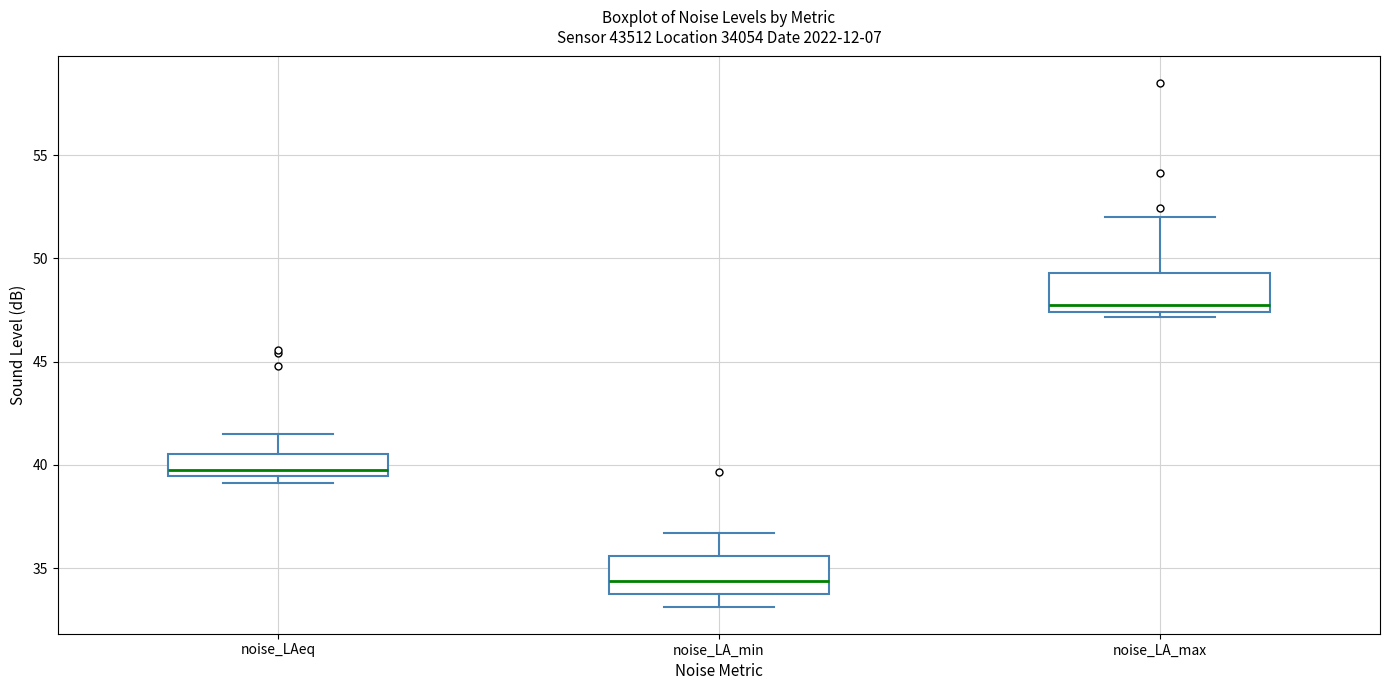

Reading left to right, transcribe this box plot: for each box, give where its median line is, the range the box spans, and where its two whiskers end, as read against the y-axis. The values are not printed on the chart, so give them approximately, as read against the axis.

noise_LAeq: median 40.0, box 39.5 to 40.5, whiskers 39.0 to 41.5
noise_LA_min: median 34.5, box 33.5 to 35.5, whiskers 33.0 to 36.5
noise_LA_max: median 48.0, box 47.5 to 49.5, whiskers 47.0 to 52.0